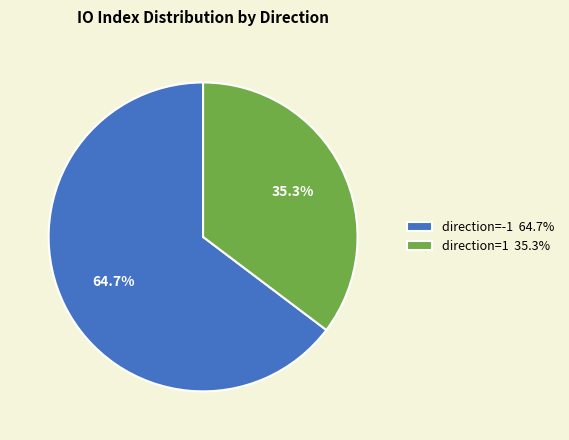

Between direction=-1 64.7% and direction=1 35.3%, which is larger?

direction=-1 64.7%